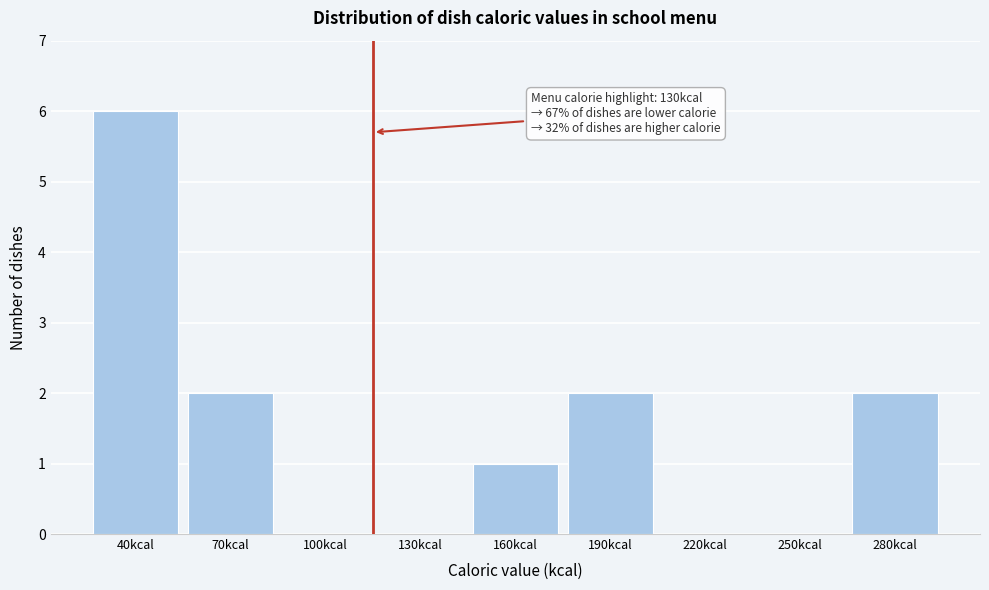

Reading left to right, transcribe all the data shown in this chart.

40kcal=6	70kcal=2	100kcal=0	130kcal=0	160kcal=1	190kcal=2	220kcal=0	250kcal=0	280kcal=2